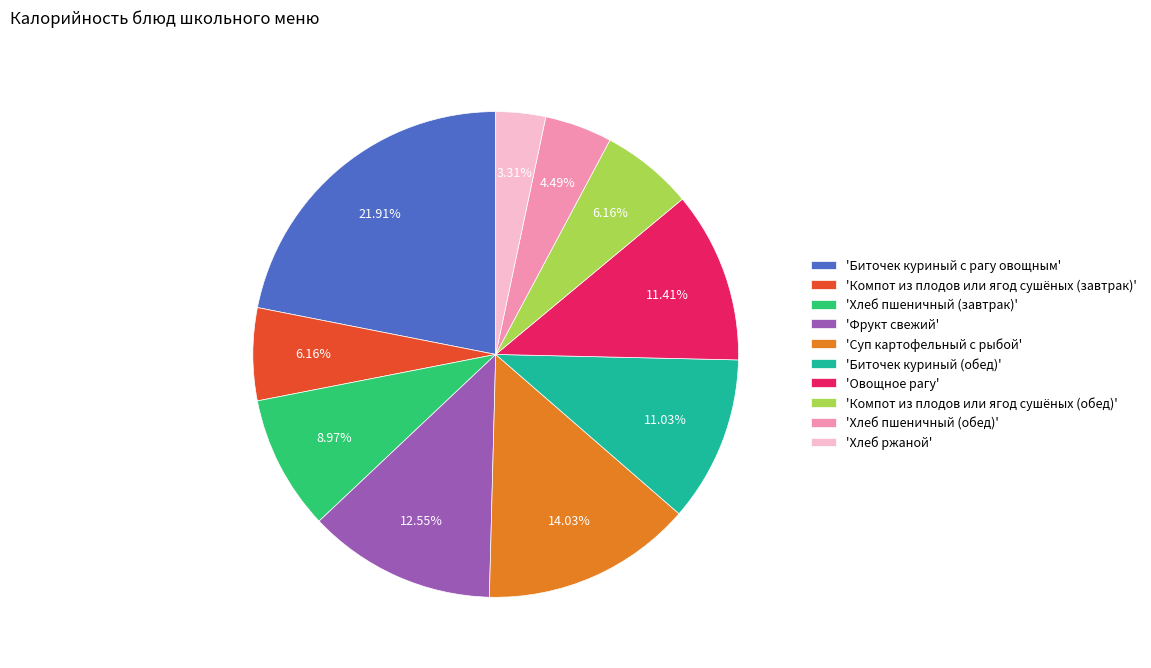

Which category has the biggest portion of the pie?

'Биточек куриный с рагу овощным'